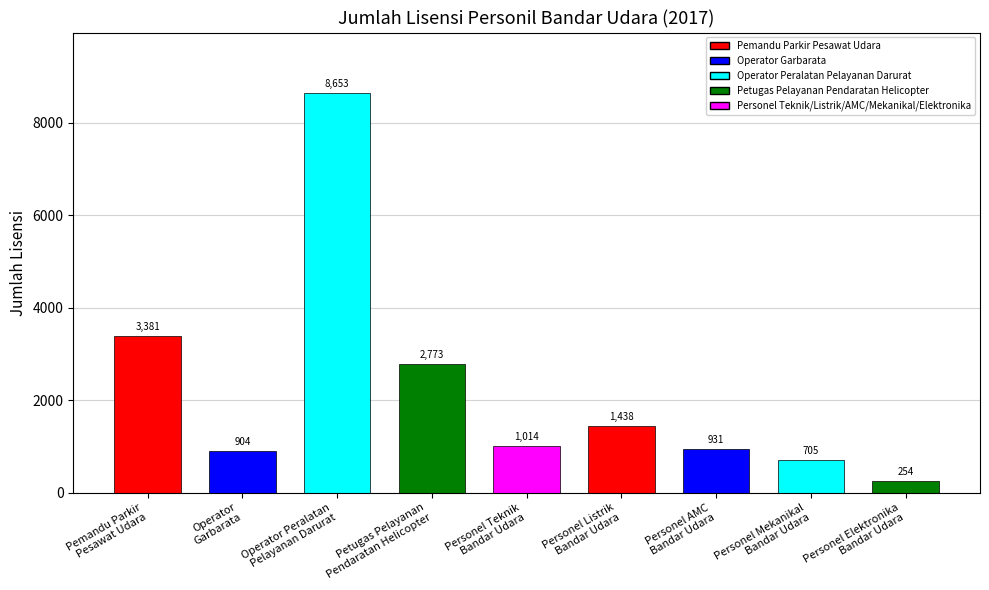

What is the difference between the values at Personel Teknik
Bandar Udara and Pemandu Parkir
Pesawat Udara?

2367